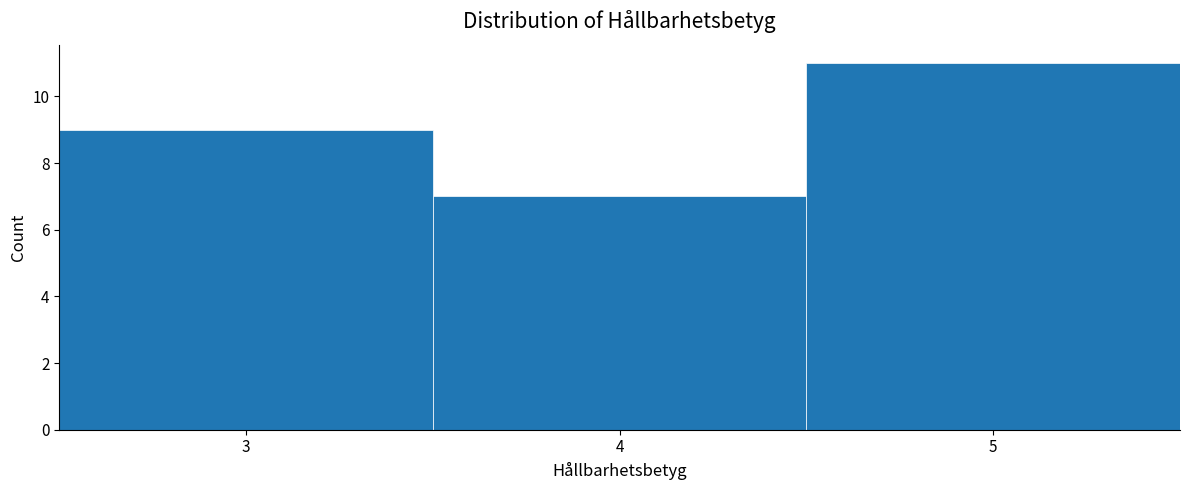

What is the height of the bar covering 3.5 to 4.5 on the x-axis? The values are not printed on the chart, so give them approximately, as read against the axis.

7